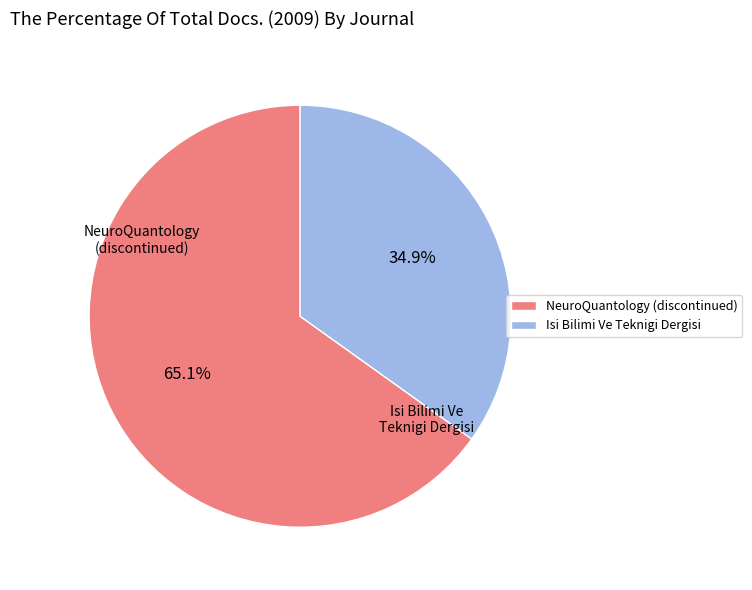

To the nearest percent, what portion does Isi Bilimi Ve Teknigi Dergisi represent?

35%